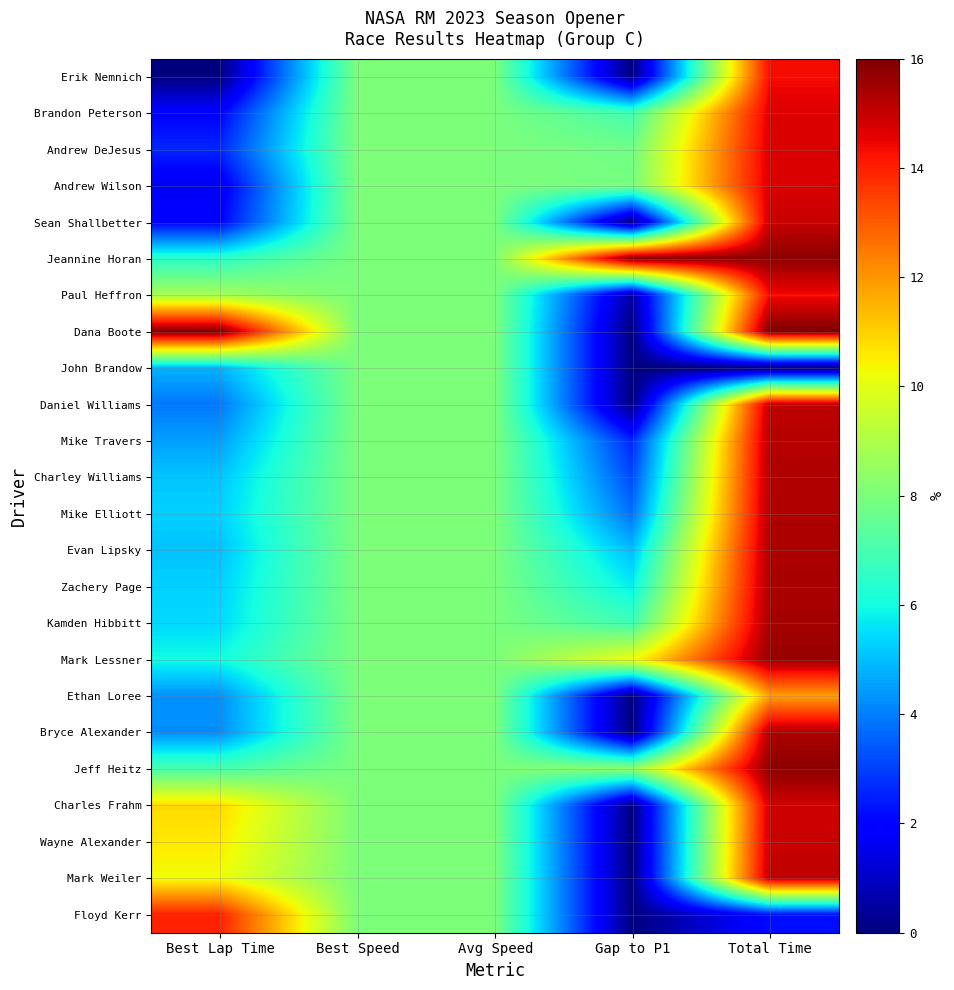

Which series has the widest spread of values?

Dana Boote